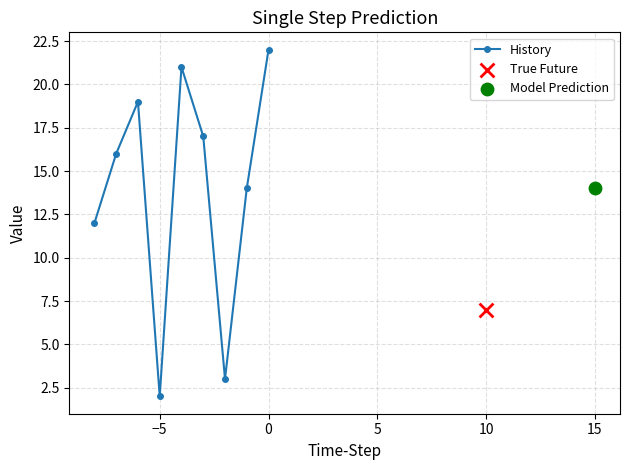

Is it true that History equals 22 at 0?

True